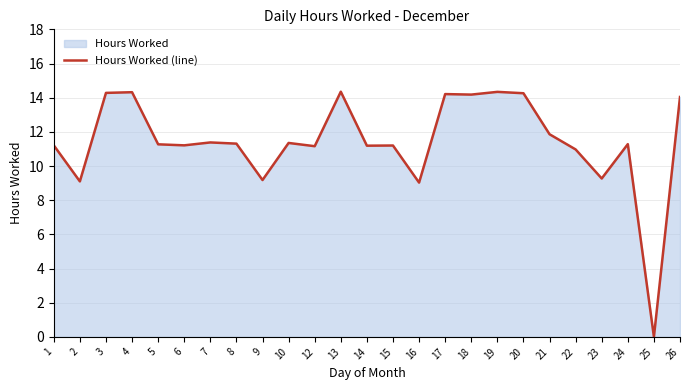

Where does the data first go above 11?

1